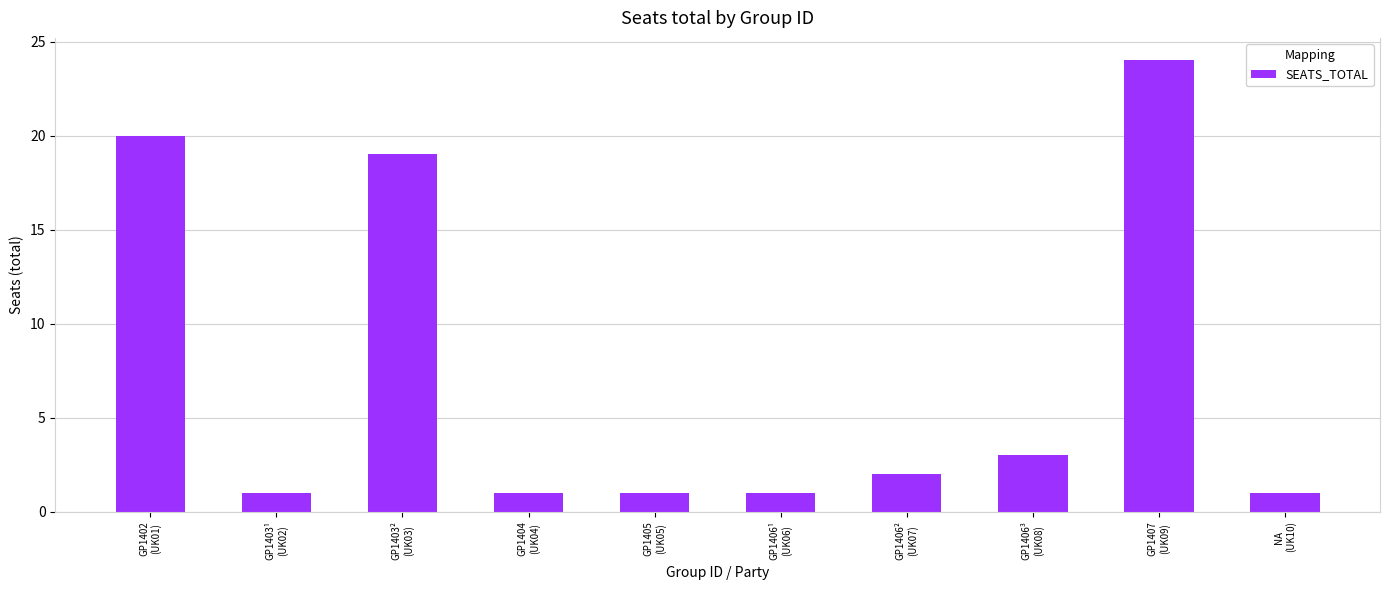

Reading left to right, extract all data points from this chart.

GP1402
(UK01)=20	GP1403¹
(UK02)=1	GP1403²
(UK03)=19	GP1404
(UK04)=1	GP1405
(UK05)=1	GP1406¹
(UK06)=1	GP1406²
(UK07)=2	GP1406³
(UK08)=3	GP1407
(UK09)=24	NA
(UK10)=1